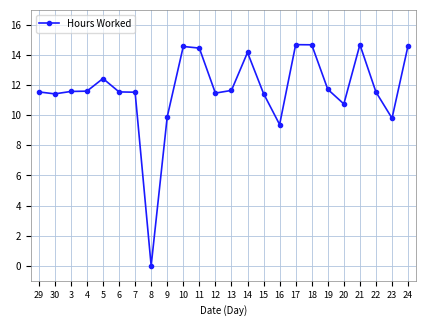

Which has a higher value, 29 or 18?

18